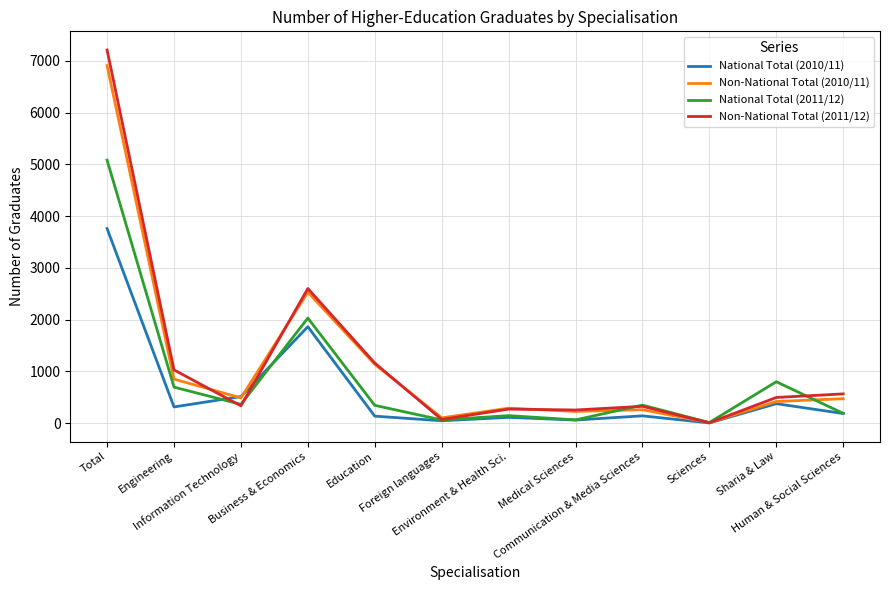

What is the maximum value shown in the chart?

7208